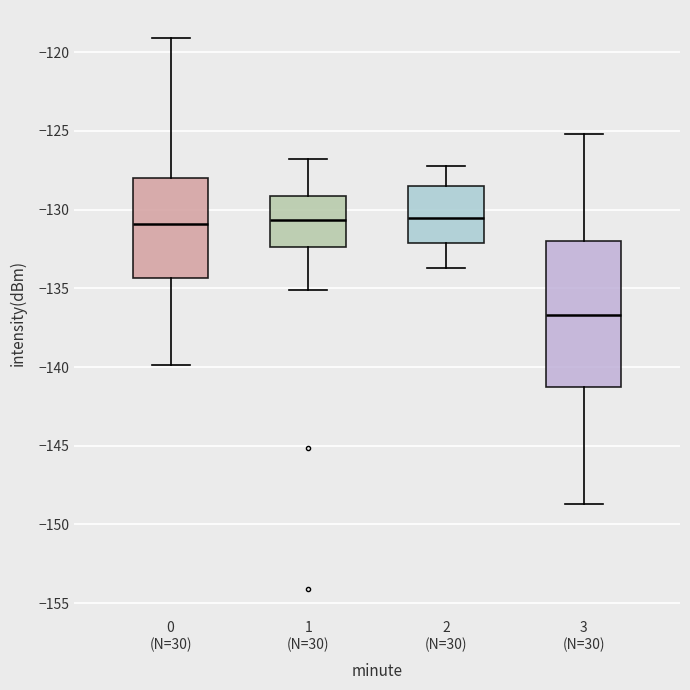

Reading left to right, transcribe this box plot: for each box, give where its median line is, the range the box spans, and where its two whiskers end, as read against the y-axis. The values are not printed on the chart, so give them approximately, as read against the axis.

0 (N=30): median -131.0, box -134.5 to -128.0, whiskers -140.0 to -119.0
1 (N=30): median -130.5, box -132.5 to -129.0, whiskers -135.0 to -127.0
2 (N=30): median -130.5, box -132.0 to -128.5, whiskers -133.5 to -127.0
3 (N=30): median -136.5, box -141.5 to -132.0, whiskers -148.5 to -125.0